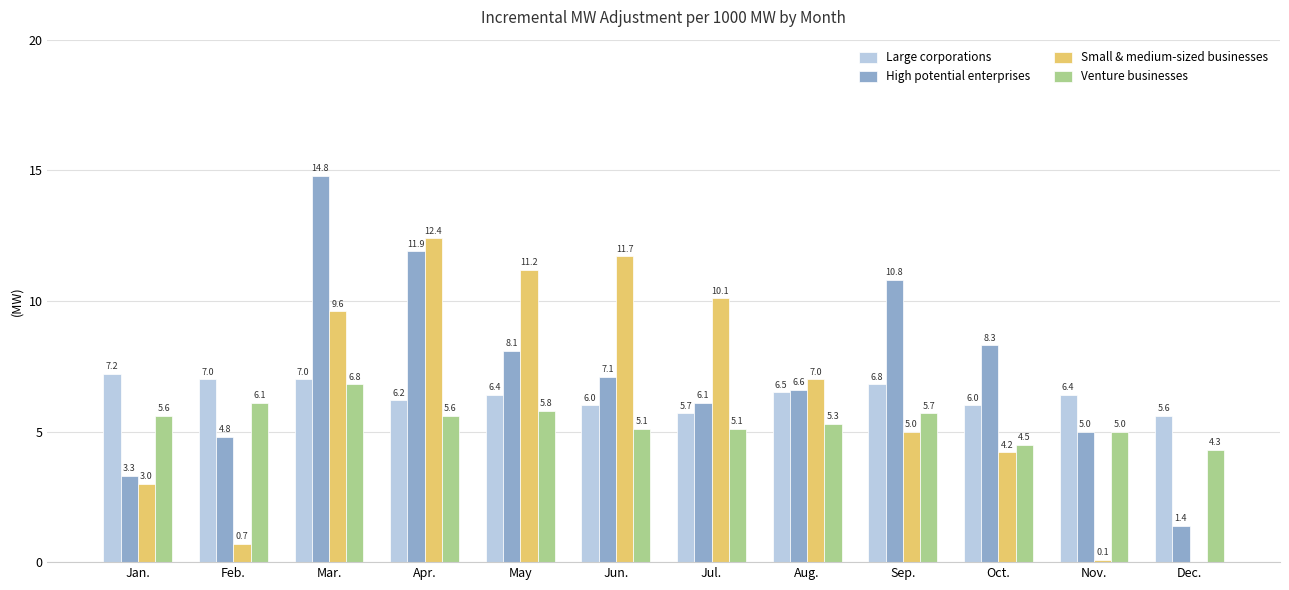

At which category is the sum across all series the highest?

Mar.